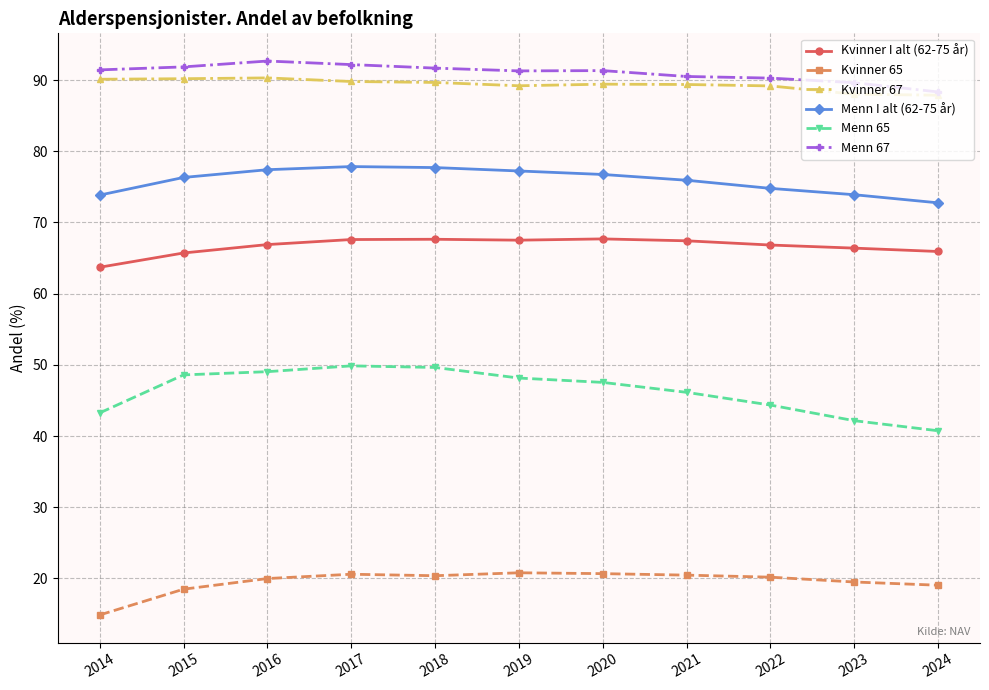

True or false: Menn 67 and Menn 65 intersect in this chart.

False